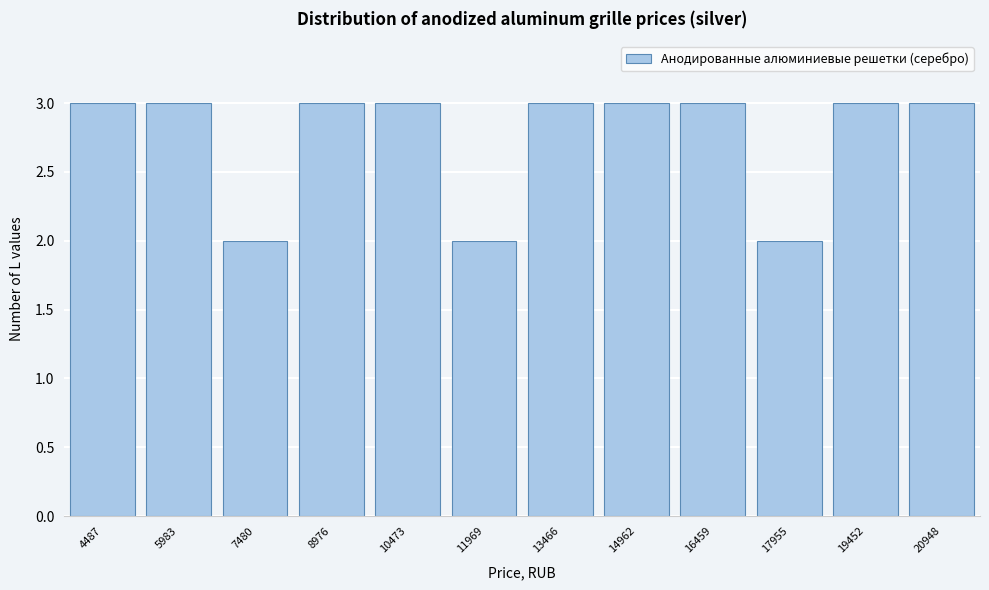

Reading left to right, transcribe all the data shown in this chart.

3	3	2	3	3	2	3	3	3	2	3	3